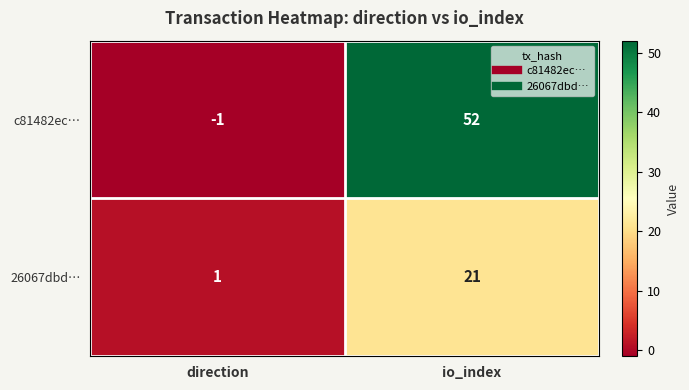

Which series has the largest total across all categories?

c81482ec…